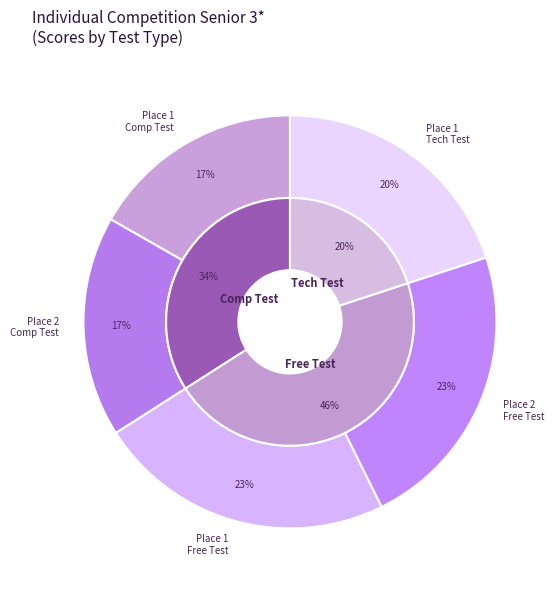

What portion of the pie excludes Place 5?

100.0%